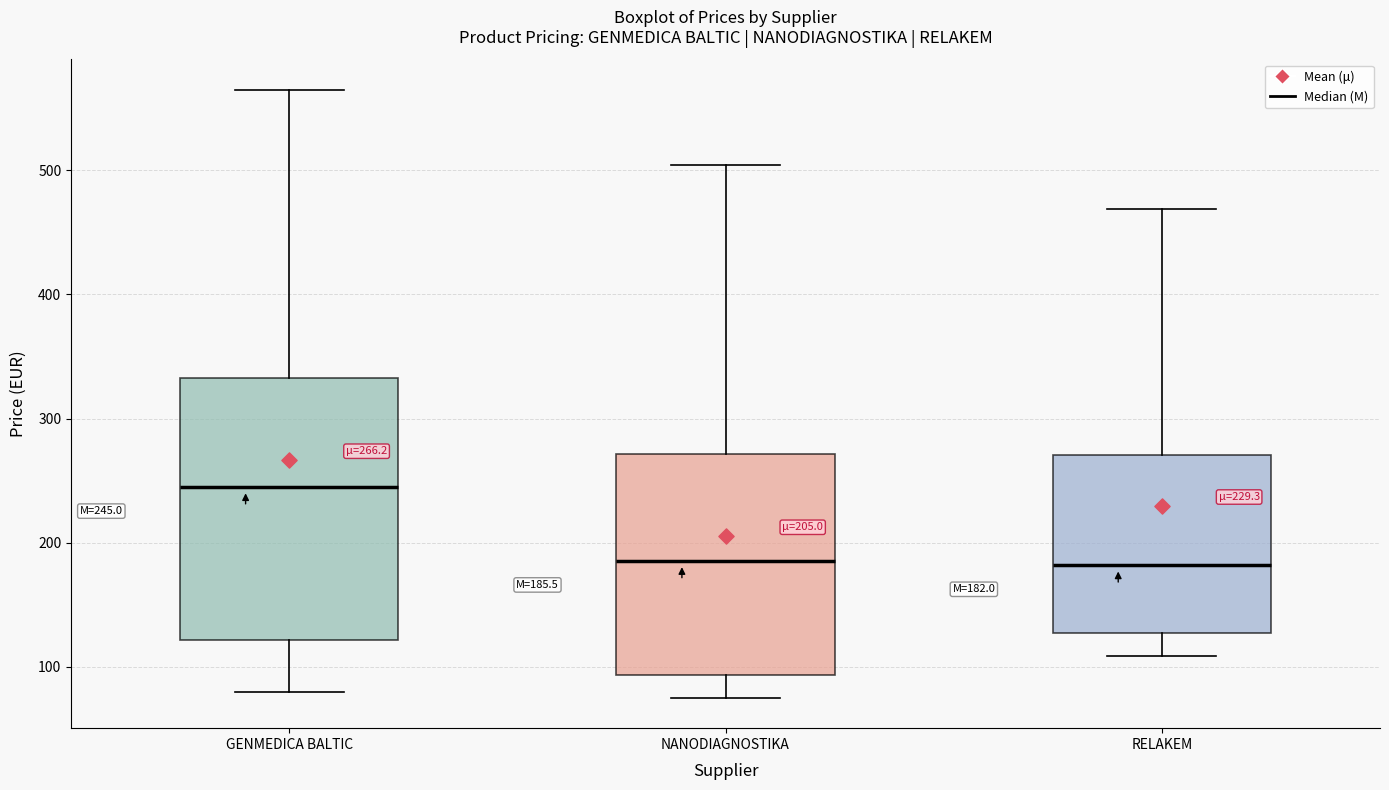

Comparing the boxes themselves (not the whiskers), which one is the tallest?

GENMEDICA BALTIC